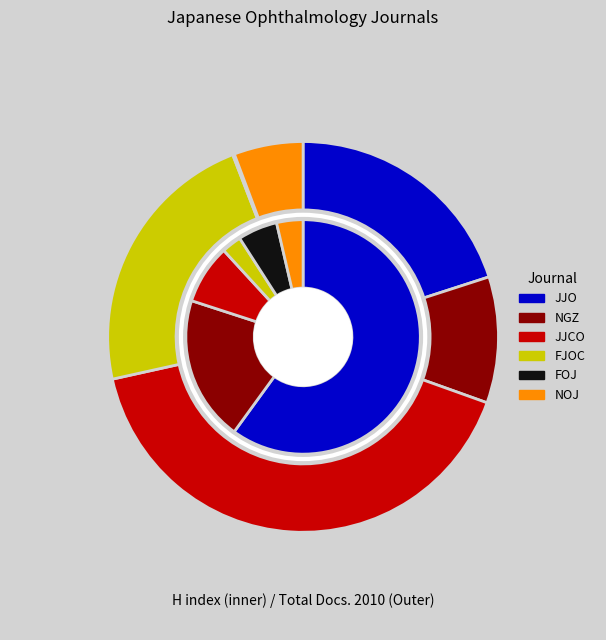

How many slices are in this pie chart?

6